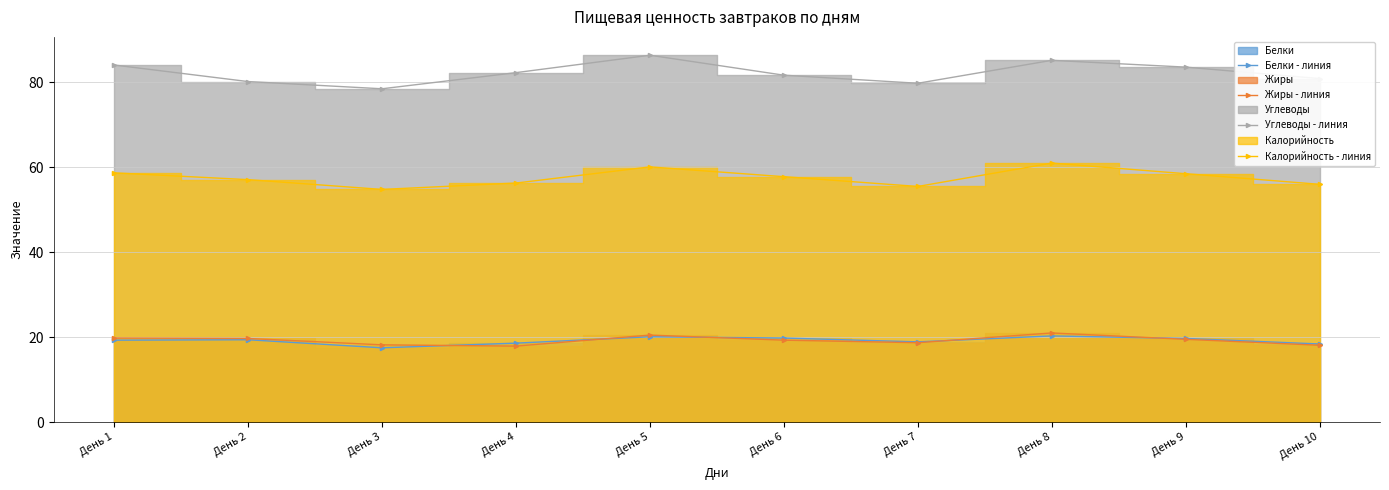

Where does the Углеводы - линия series first go above 82?

День 1